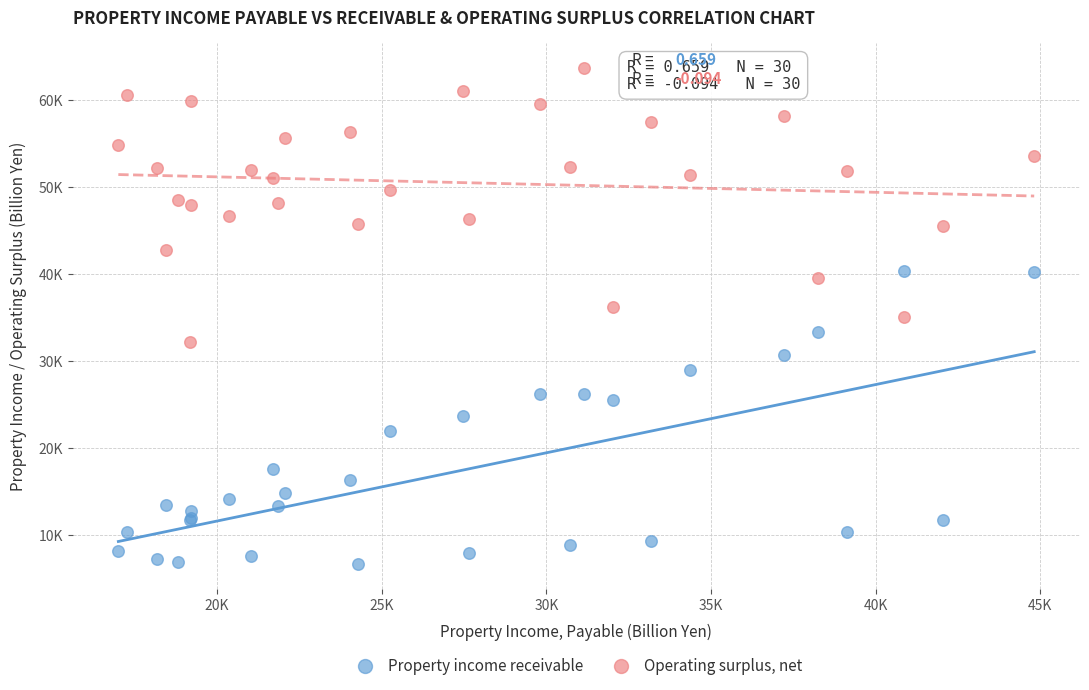

Which series has the widest spread of Y values?

Property income receivable